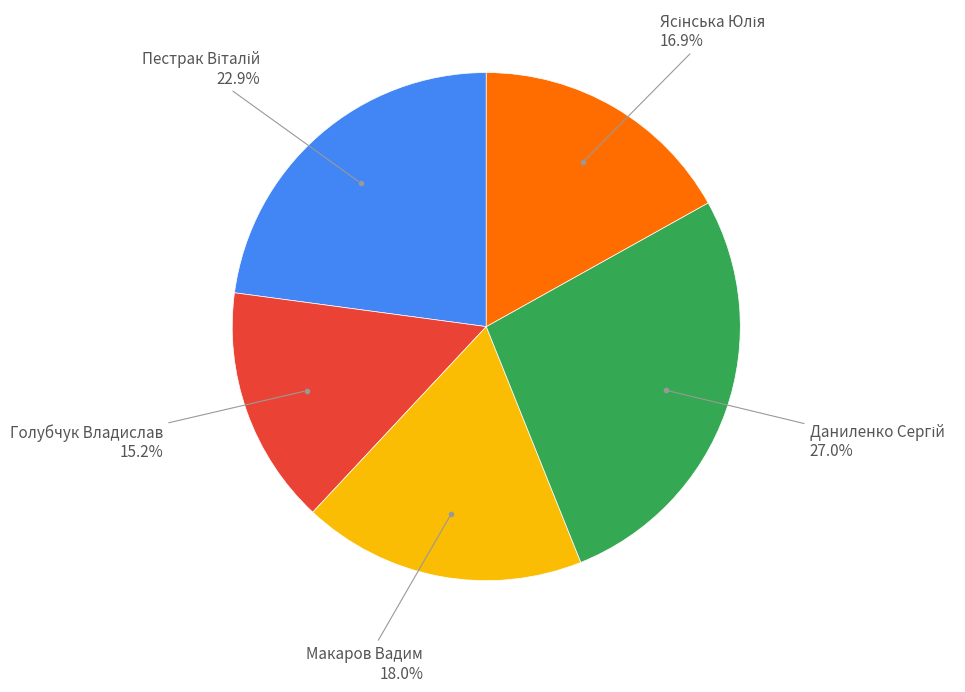

Is there a majority slice in this chart?

No